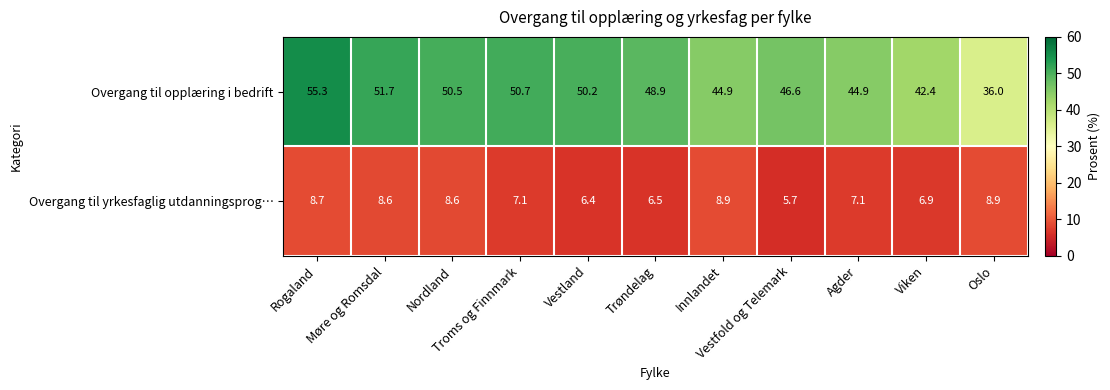

List the series in order of their overall mean, highest first.

Overgang til opplæring i bedrift, Overgang til yrkesfaglig utdanningsprog…